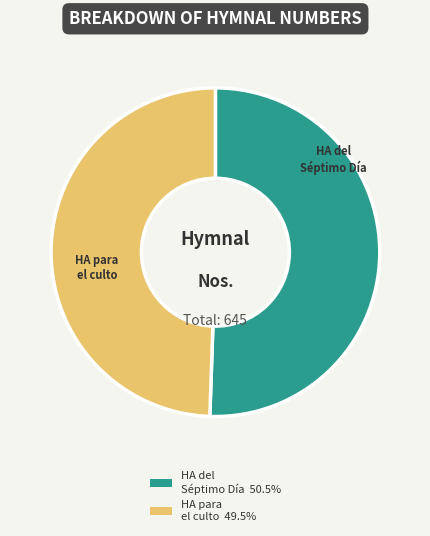

What is the ratio of the value at HA del Séptimo Día 50.5% to the value at HA para el culto 49.5%?

1.0